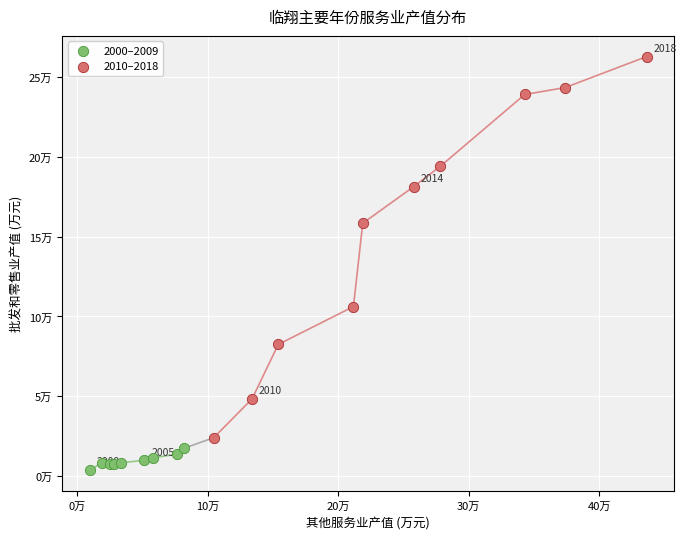

Which series reaches the maximum Y coordinate?

2010–2018